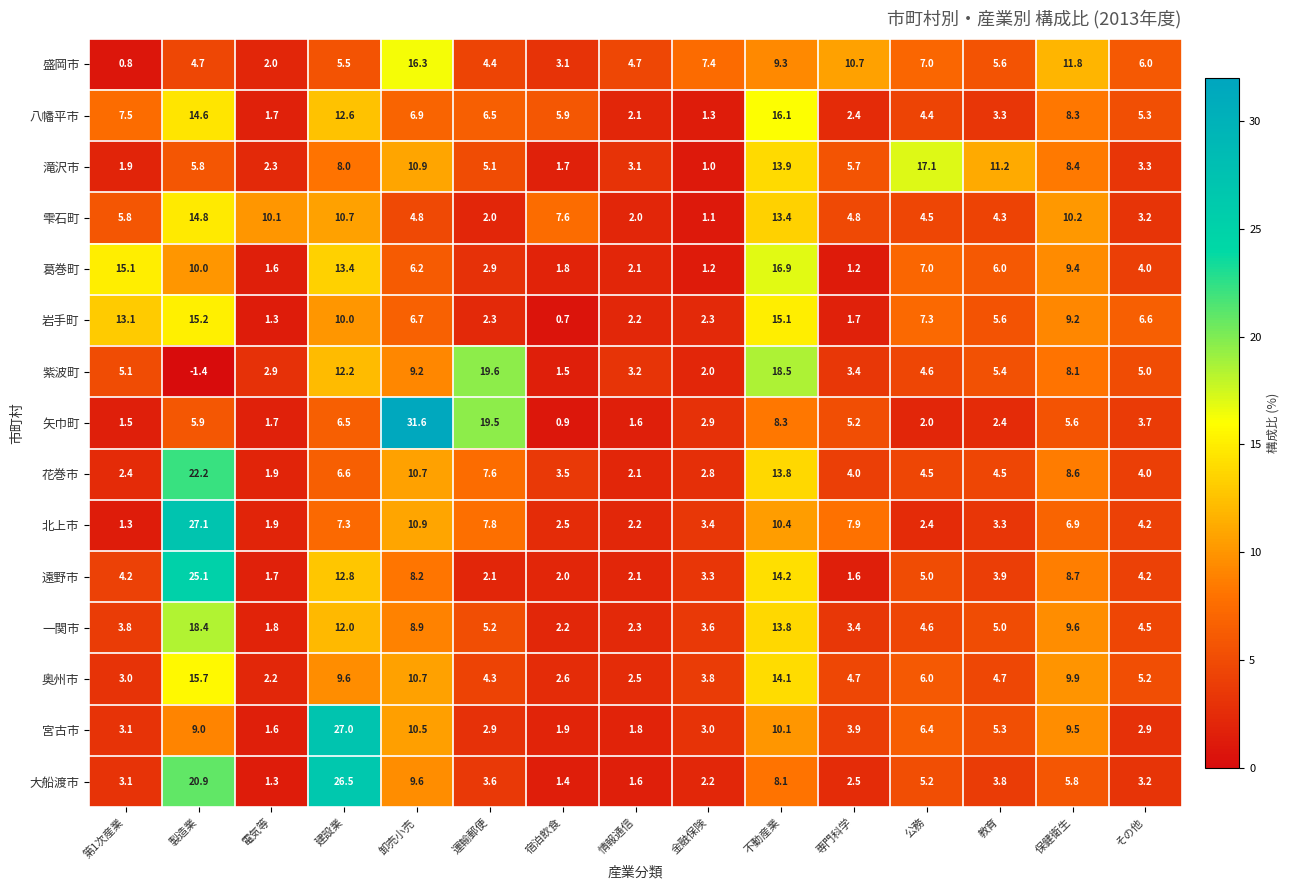

Is it true that 遠野市 equals 1.7 at 電気等?

True